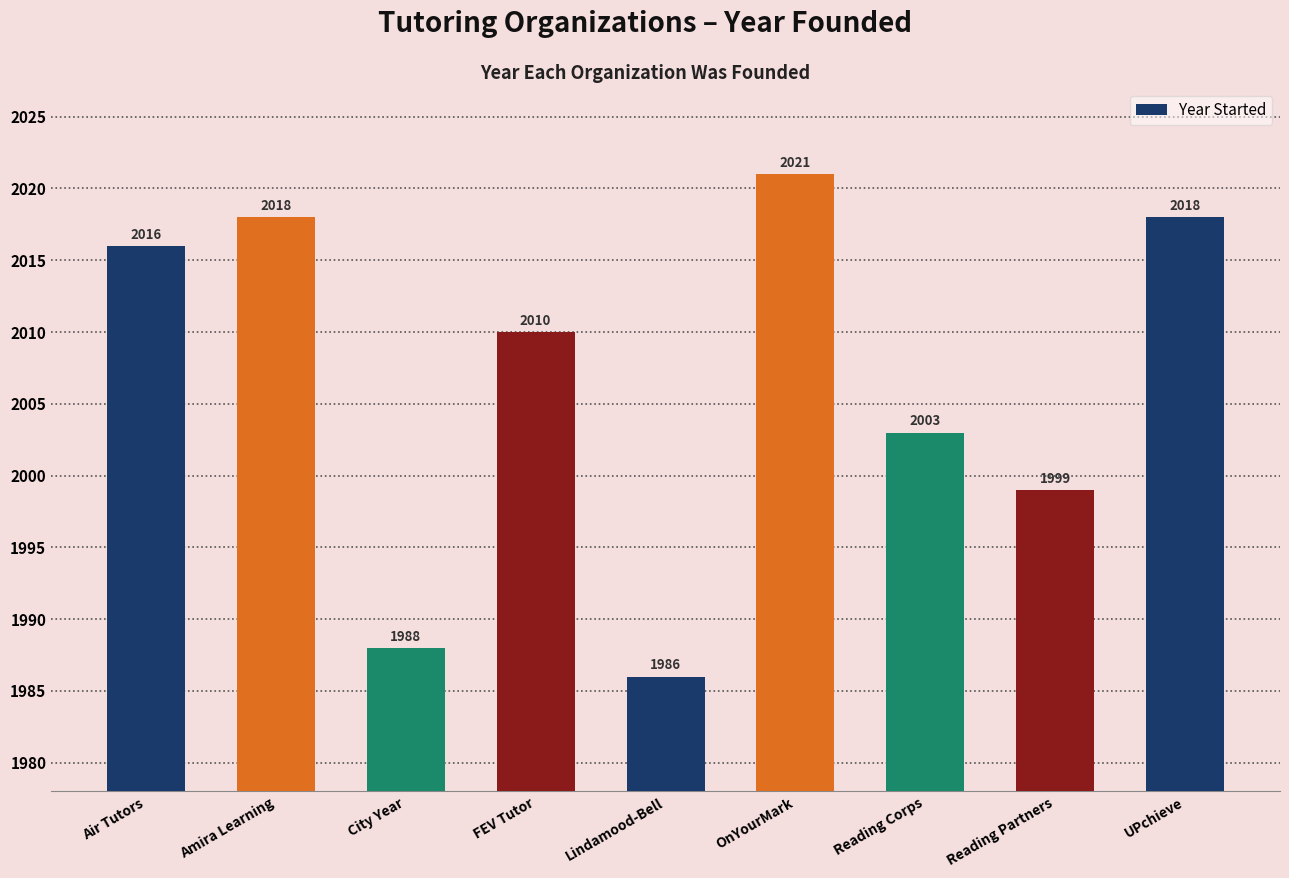

The chart shows a value of 3552 at Lindamood-Bell. True or false?

False